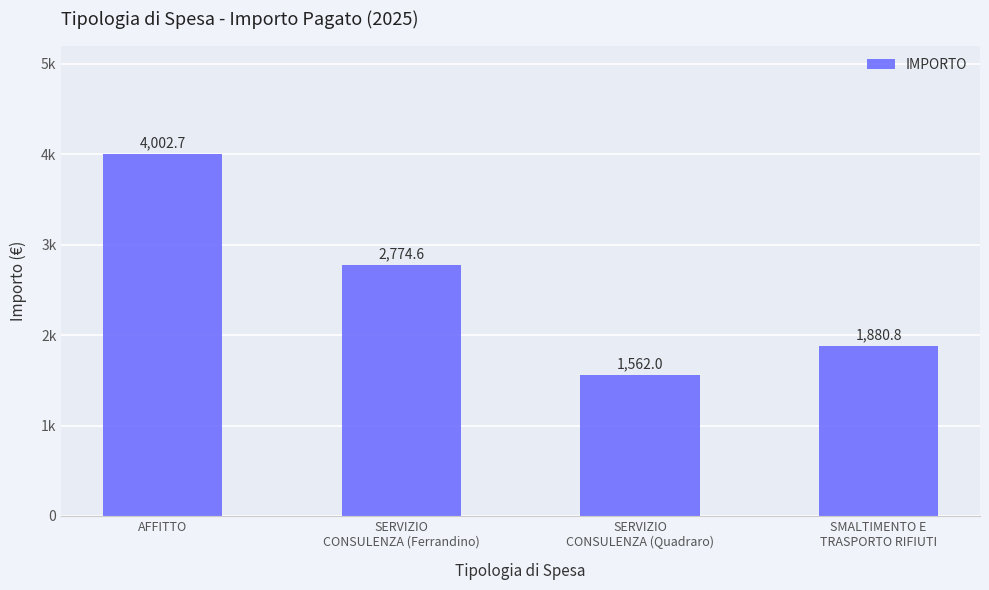

Is it true that the value at SERVIZIO
CONSULENZA (Quadraro) is 2102.1?

False